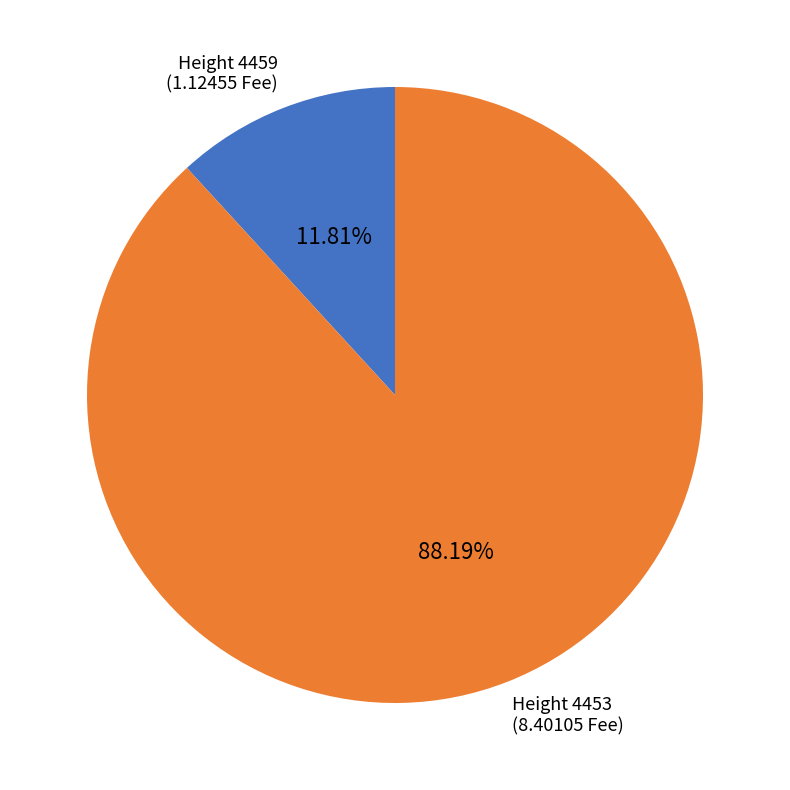

Does Height 4459 (1.12455 Fee) represent more than half of the total?

No